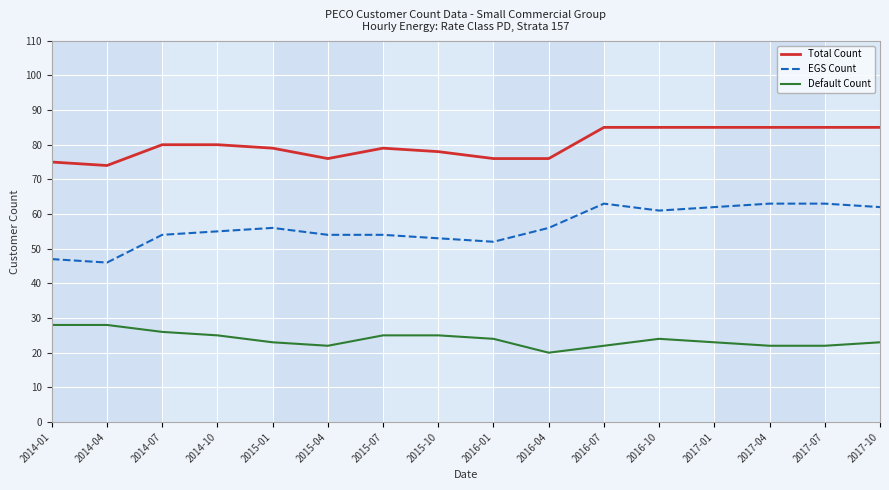

True or false: Default Count and Total Count intersect in this chart.

False